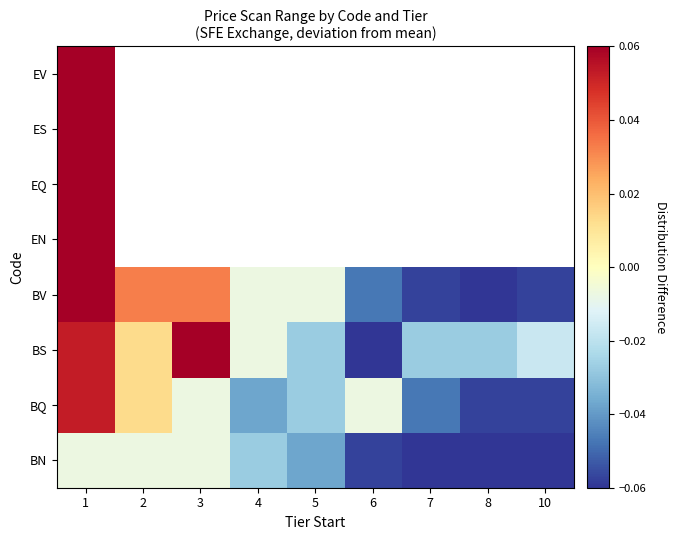

At which category does the chart reach its minimum across all series?

6